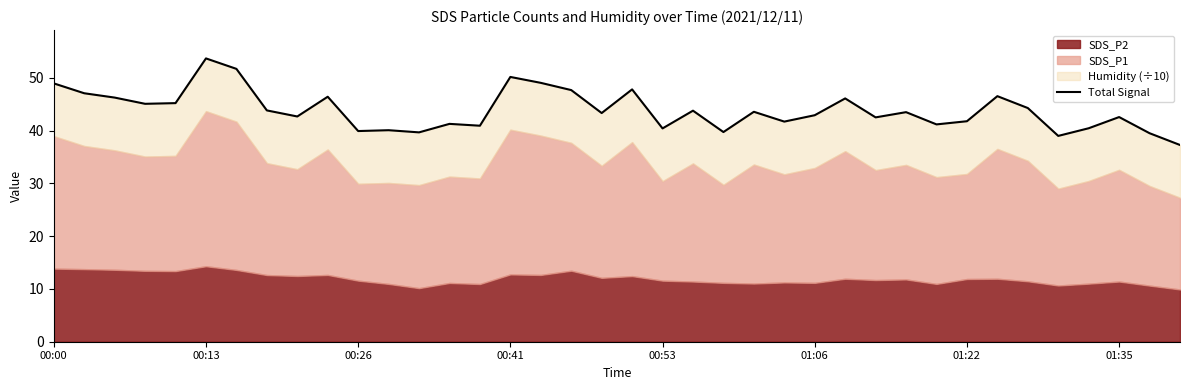

How many values are below 43?

18